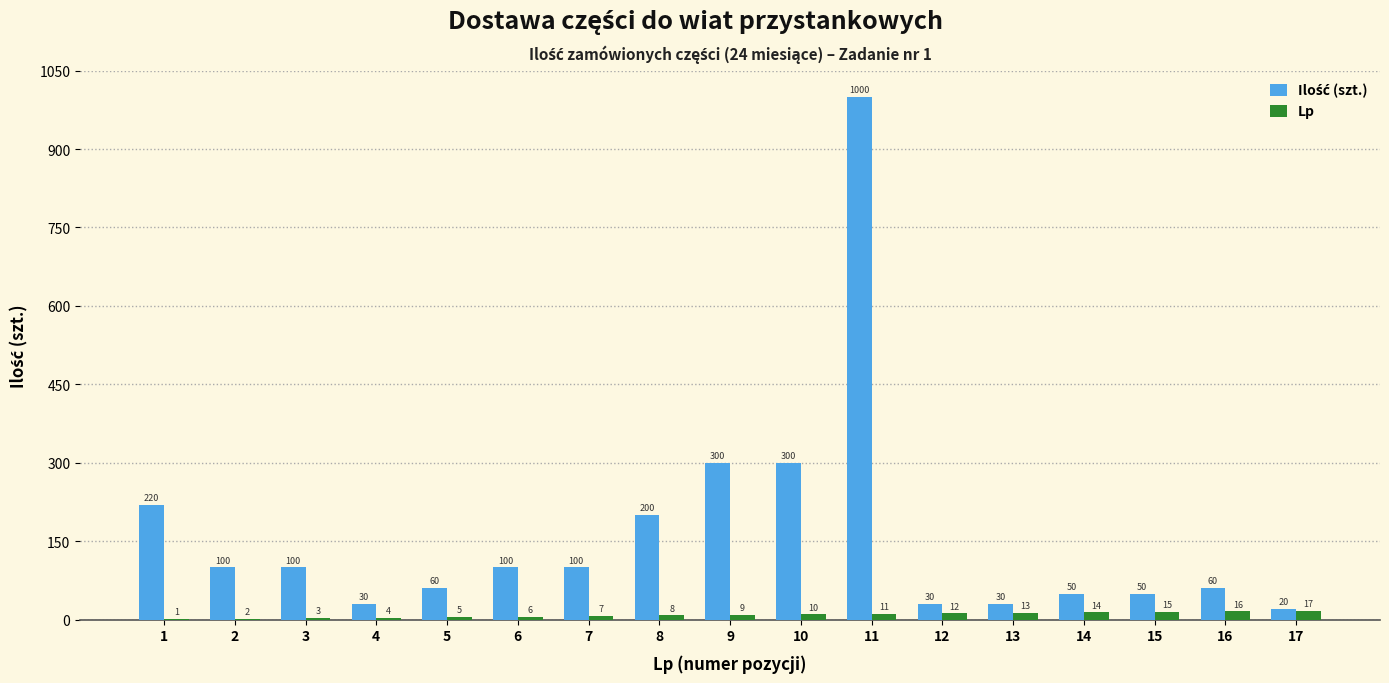

The Lp series shows 15 at 15. True or false?

True